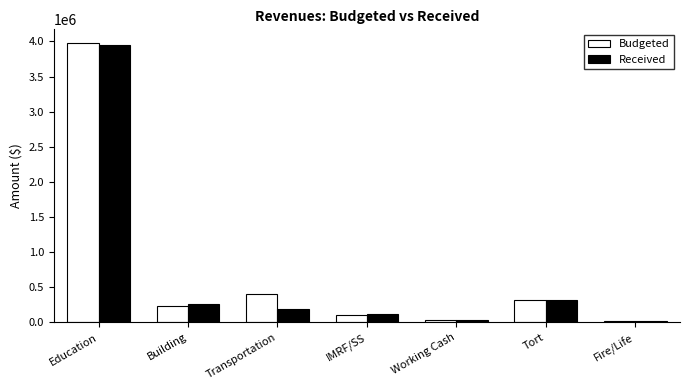

What is the total value across all series at Working Cash?

57284